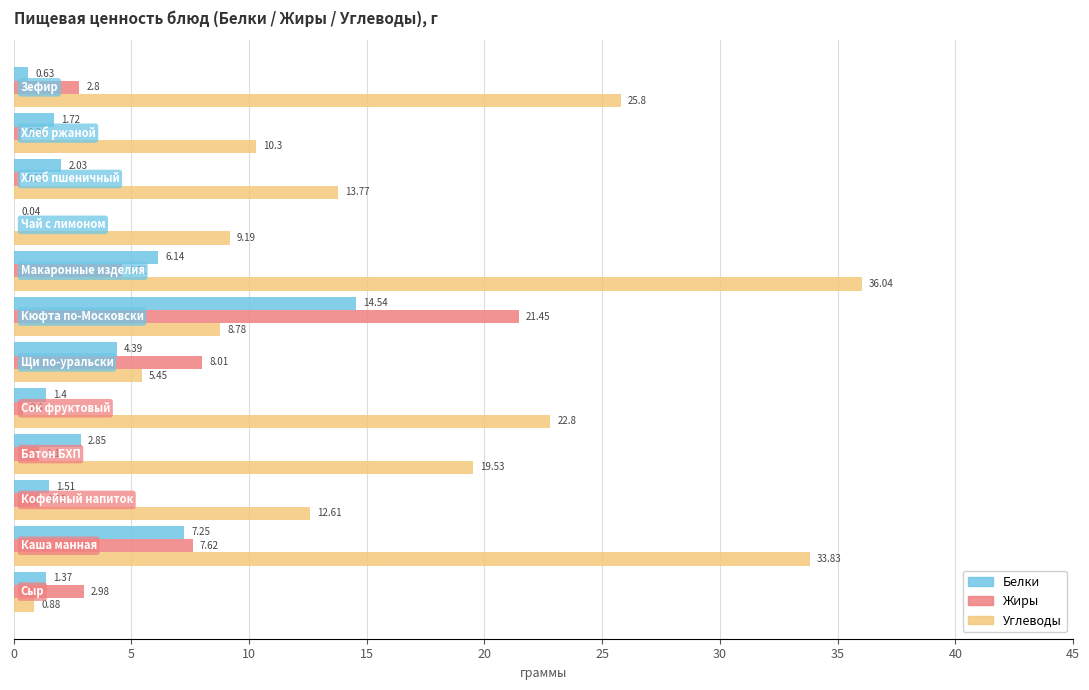

What is the sum of all Жиры values?

50.7